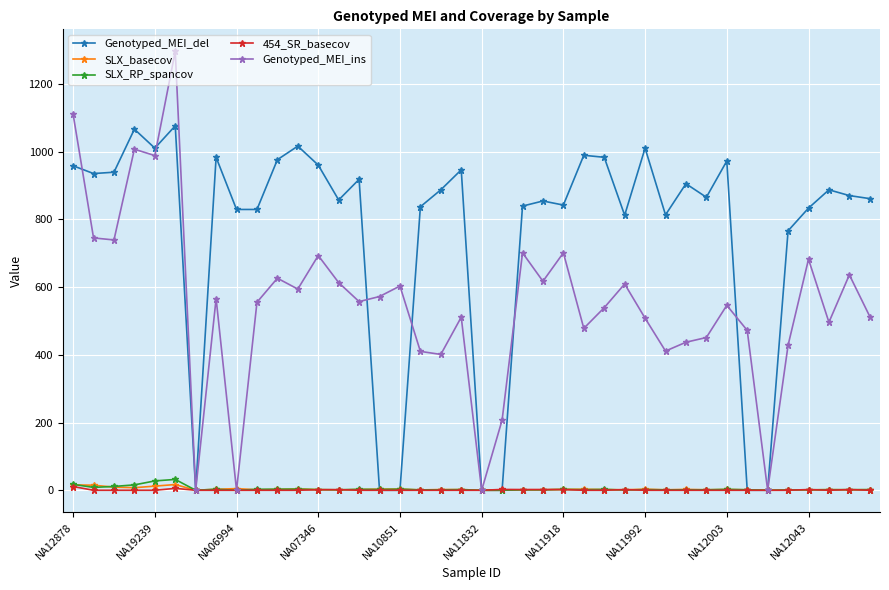

True or false: Genotyped_MEI_ins has more than 0 interior local peaks.

True